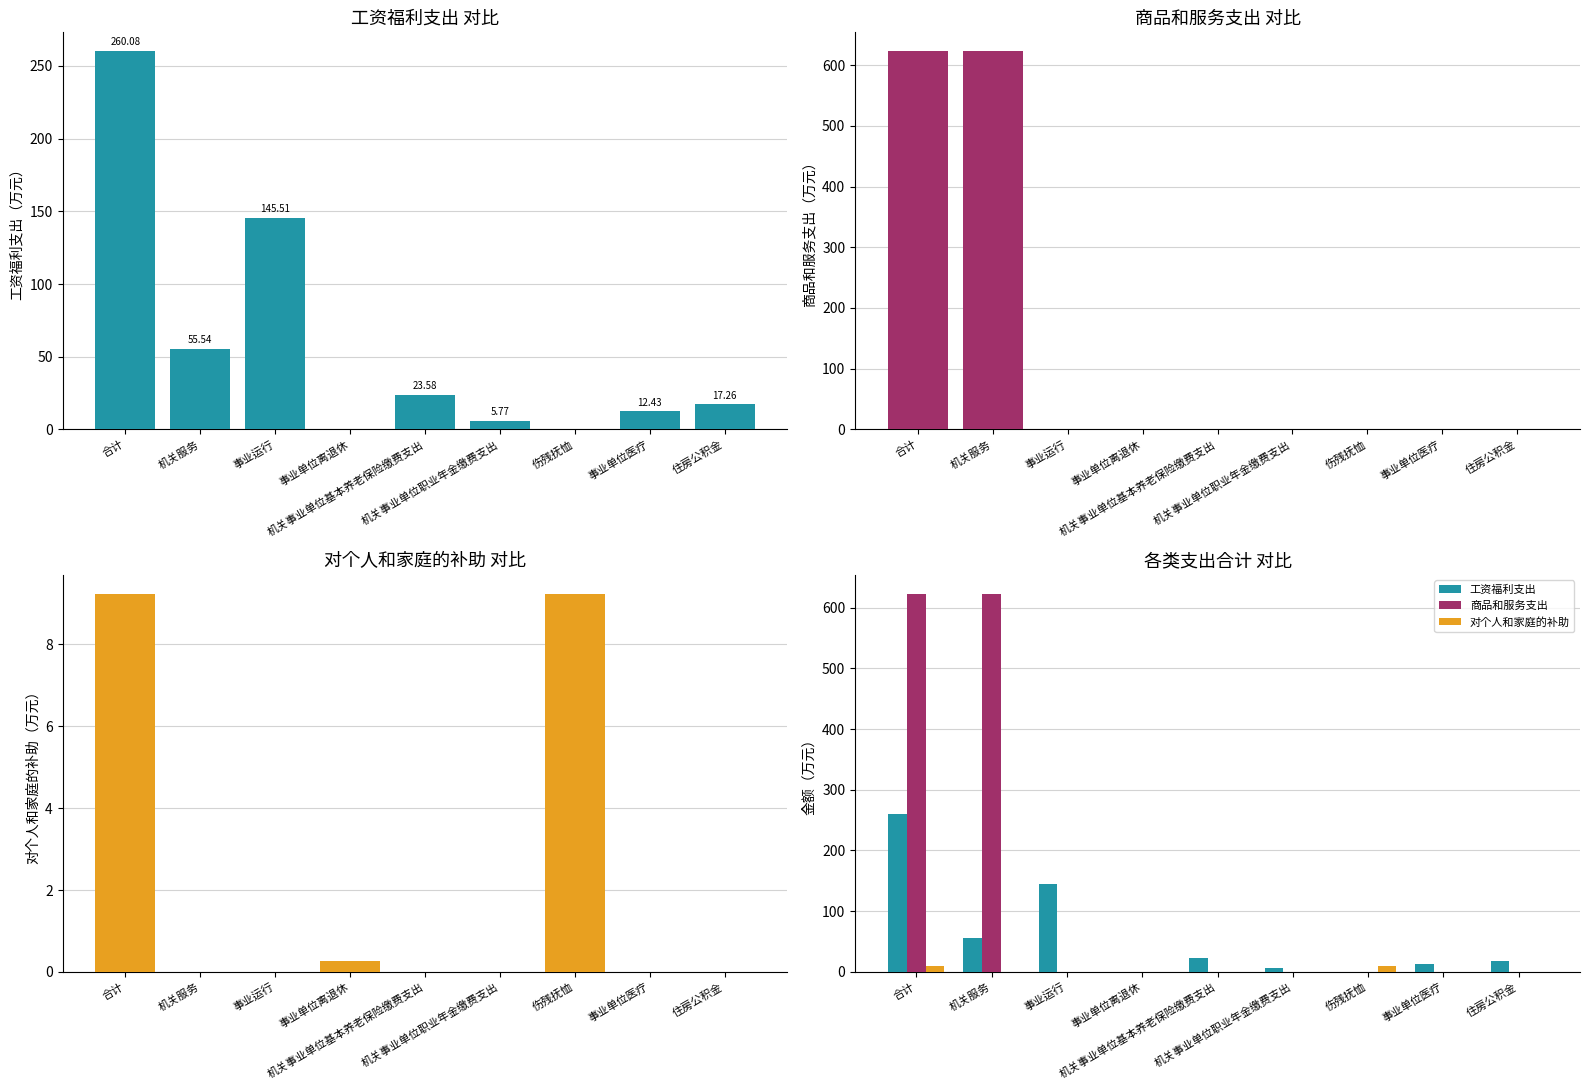

The 对个人和家庭的补助 series shows -4.9 at 机关服务. True or false?

False